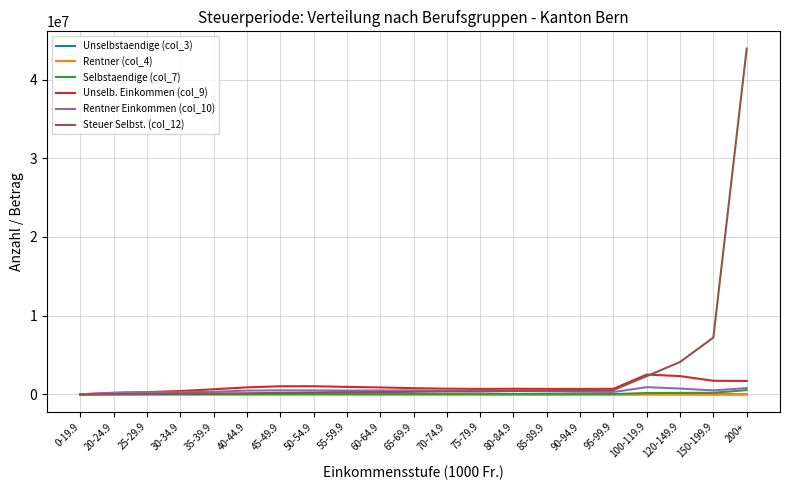

What is the sum of all Rentner Einkommen (col_10) values?

9461071.6